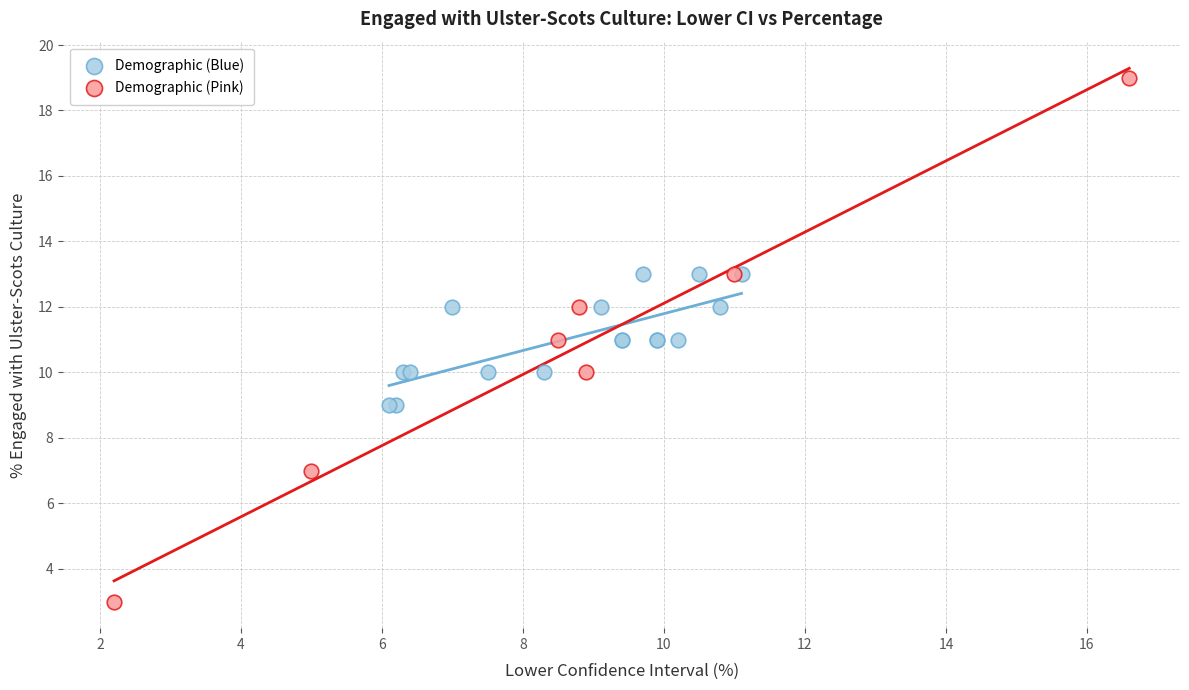

Which series contains the highest Y value?

Demographic (Pink)